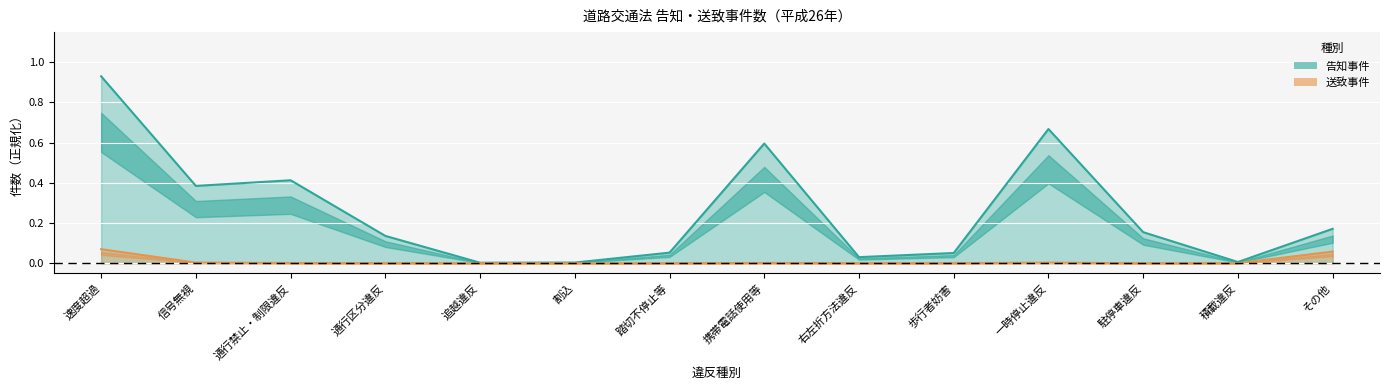

How many lines are shown in the chart?

2